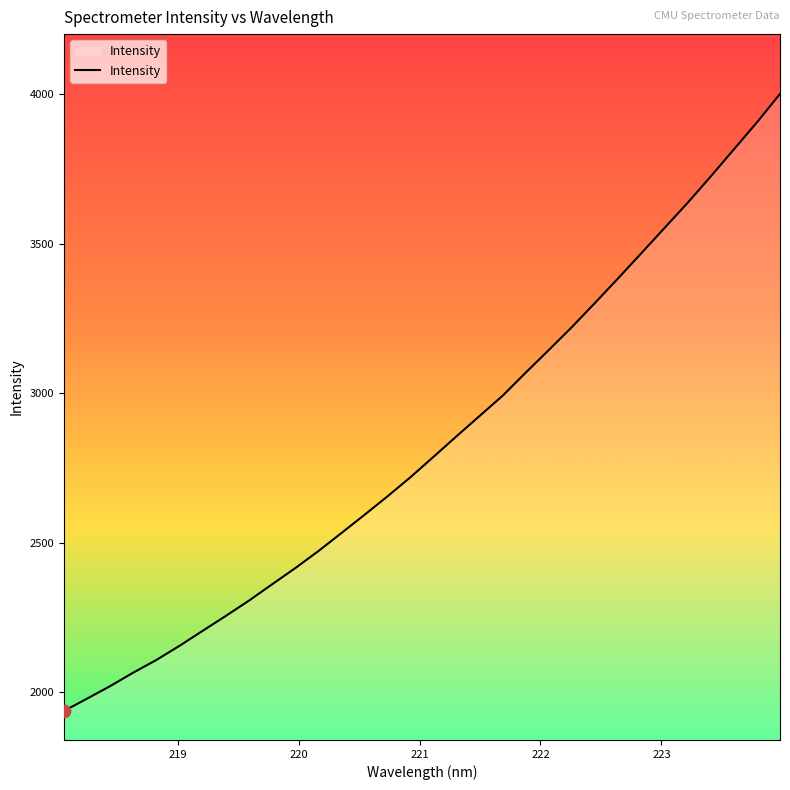

What is the difference between the maximum and minimum values?

2063.3